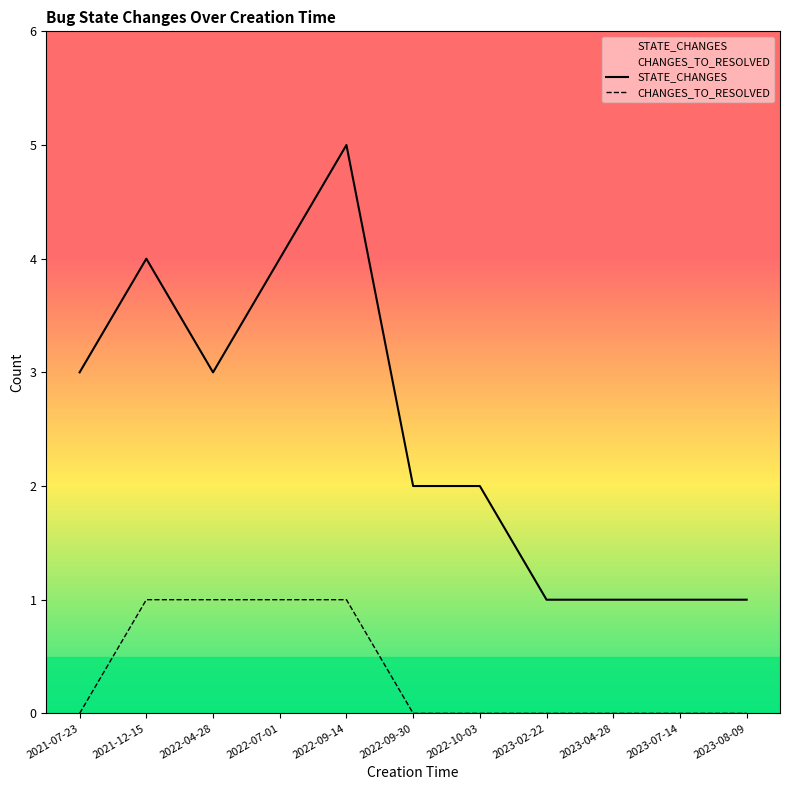

What is the highest value of the CHANGES_TO_RESOLVED series?

1